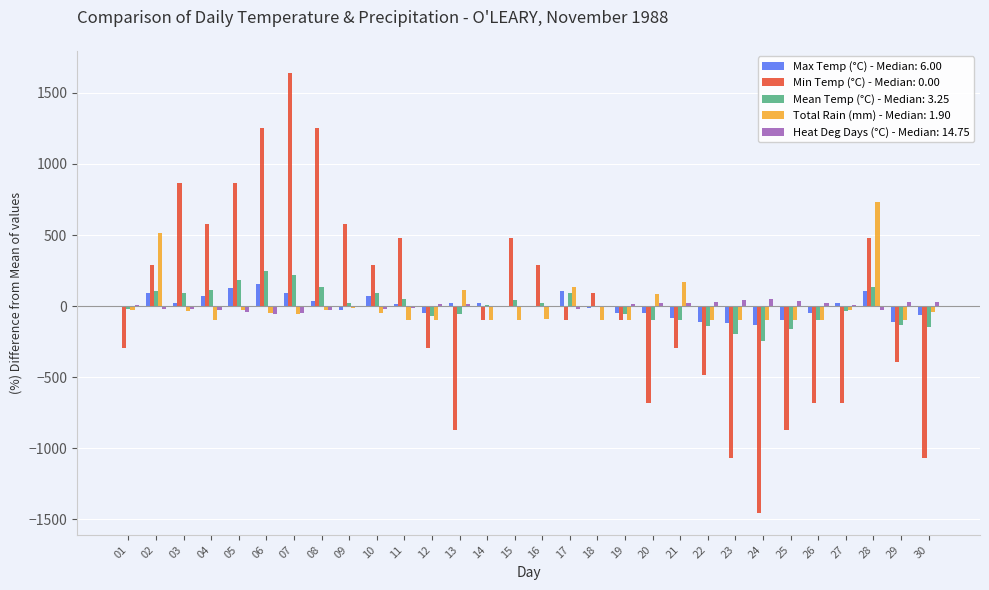

How many series are shown in this chart?

5